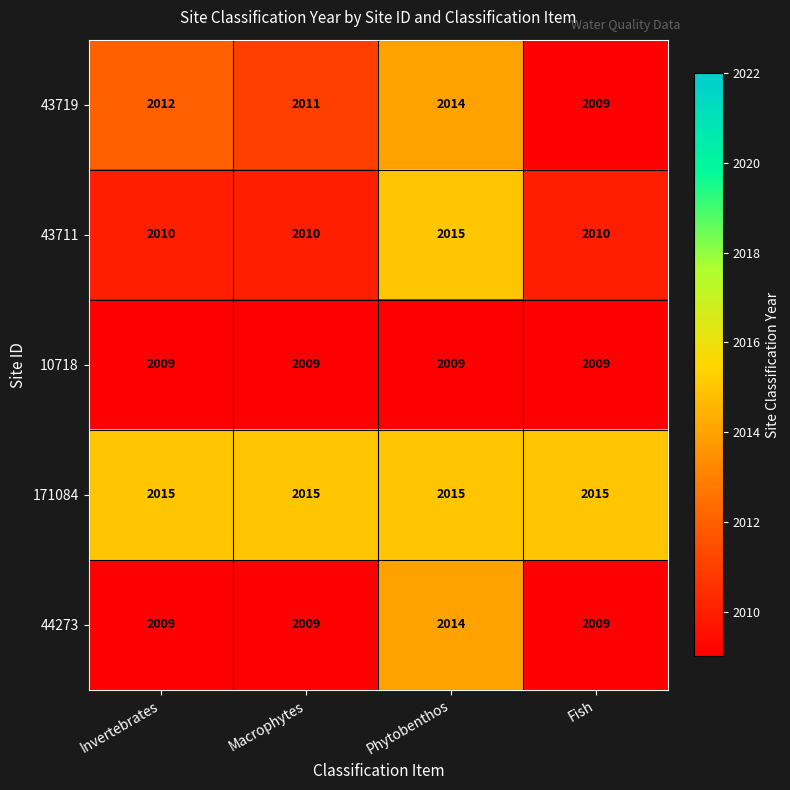

Reading left to right, transcribe all the data shown in this chart.

43719: Invertebrates=2012	Macrophytes=2011	Phytobenthos=2014	Fish=2009
43711: Invertebrates=2010	Macrophytes=2010	Phytobenthos=2015	Fish=2010
10718: Invertebrates=2009	Macrophytes=2009	Phytobenthos=2009	Fish=2009
171084: Invertebrates=2015	Macrophytes=2015	Phytobenthos=2015	Fish=2015
44273: Invertebrates=2009	Macrophytes=2009	Phytobenthos=2014	Fish=2009